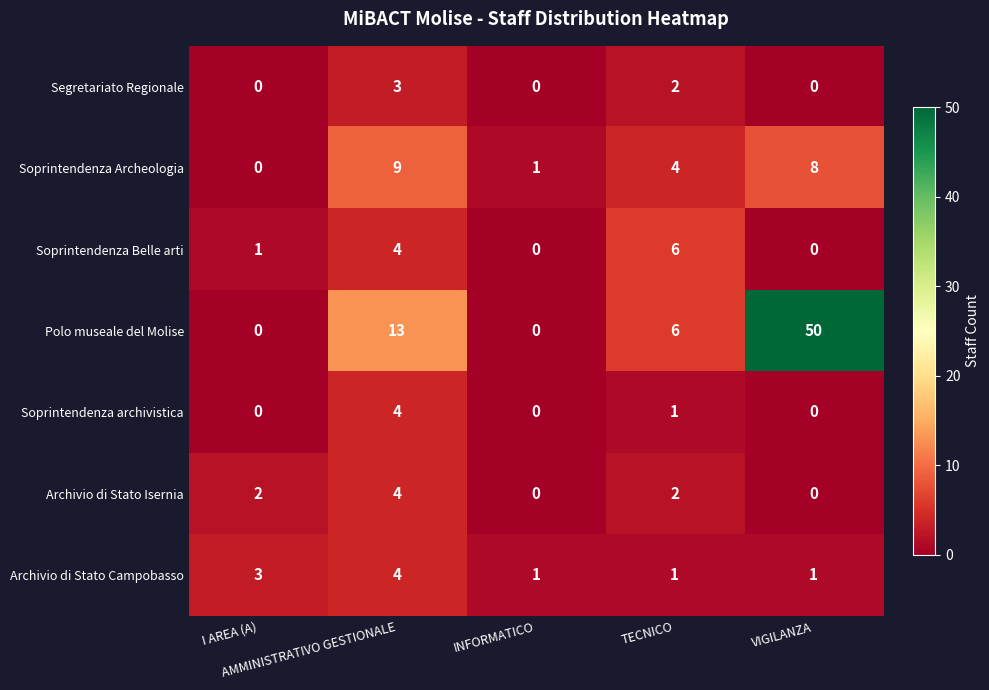

Count the Archivio di Stato Isernia values in the range 0 to 2.

4